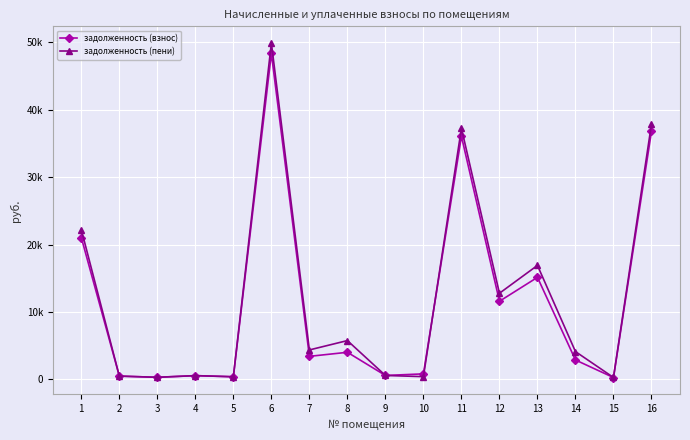

What is the value of the задолженность (взнос) point at the 7th from the left?

3424.1